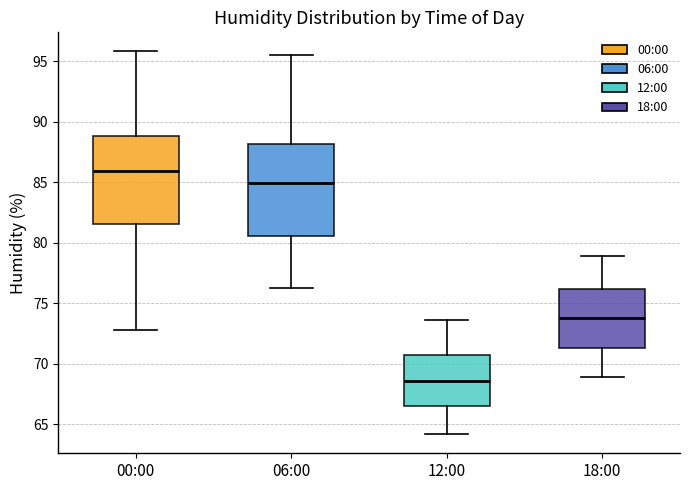

Reading left to right, read every box against the y-axis: the position of its median line, the range the box covers, and the ends of its whiskers. The values are not printed on the chart, so give them approximately, as read against the axis.

00:00: median 86.0, box 81.5 to 89.0, whiskers 73.0 to 96.0
06:00: median 85.0, box 80.5 to 88.0, whiskers 76.5 to 95.5
12:00: median 68.5, box 66.5 to 71.0, whiskers 64.0 to 73.5
18:00: median 74.0, box 71.5 to 76.0, whiskers 69.0 to 79.0